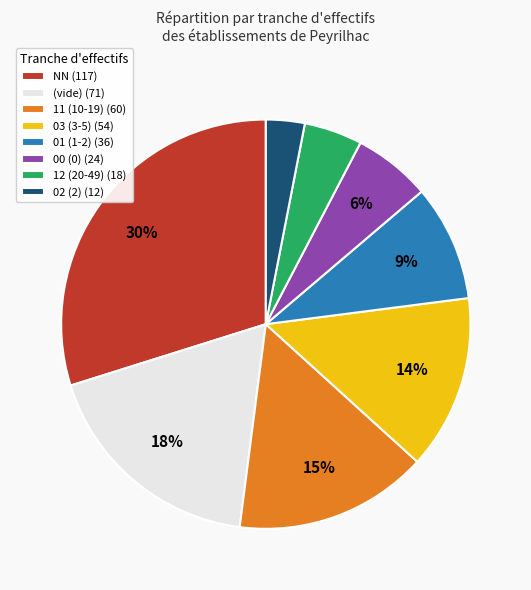

True or false: 11 (10-19) (60) accounts for 7% of the total.

False